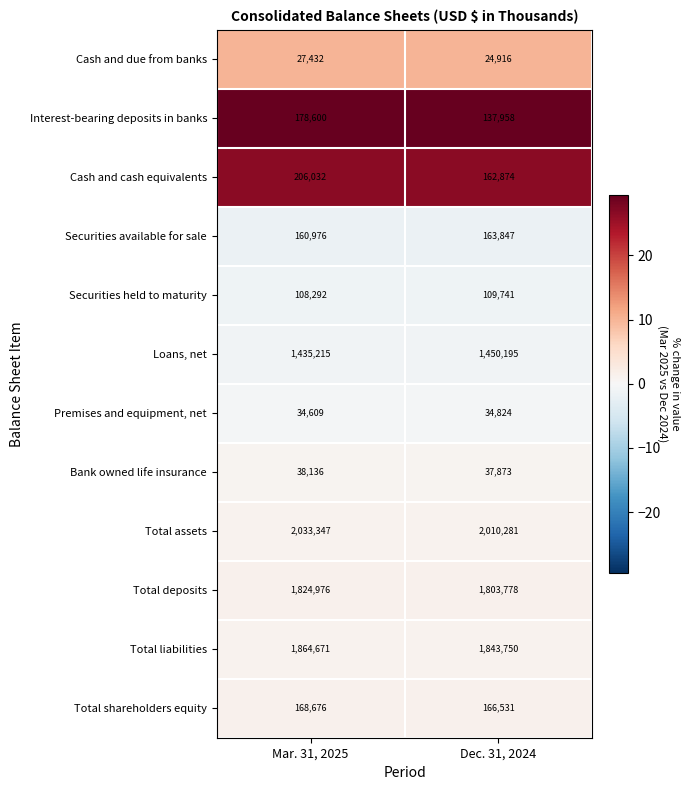

What is the smallest value displayed?

24916